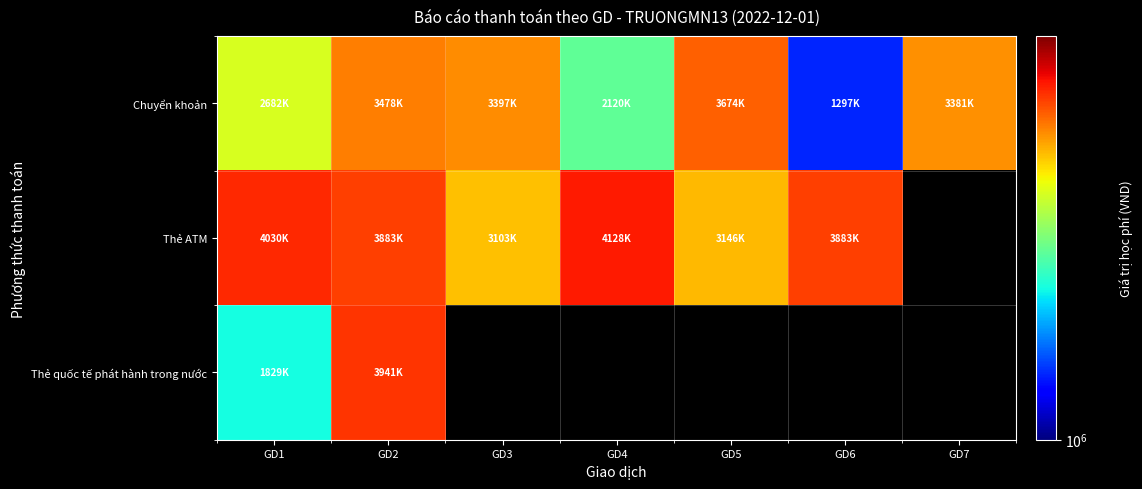

At how many categories does at least one series exceed 1851650?

7